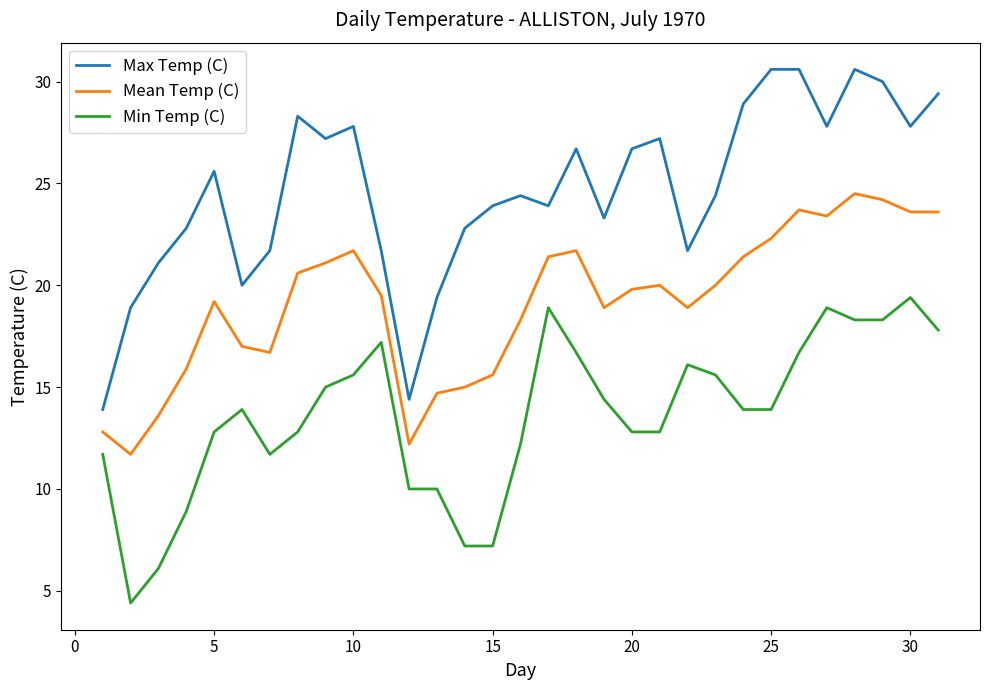

True or false: Mean Temp (C) and Max Temp (C) intersect in this chart.

False